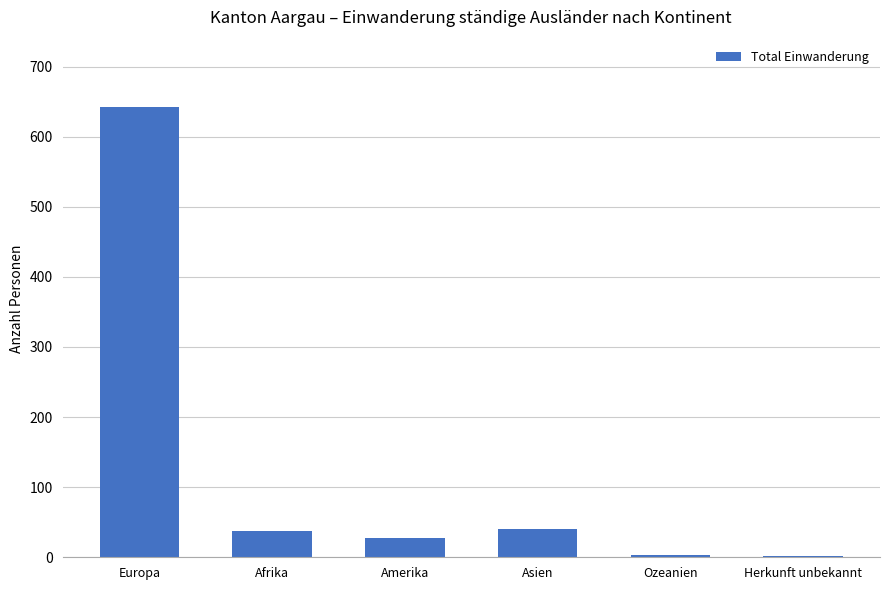

What is the sum of the values at Amerika and Ozeanien?

30